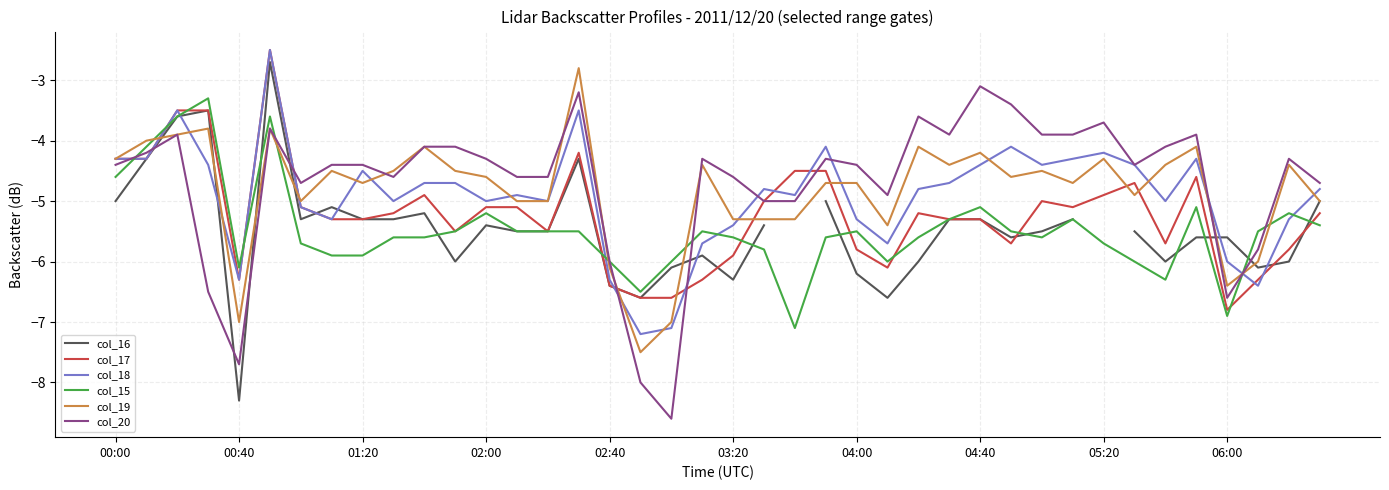

Which series ends up on top after the final intersection of col_16 and col_19?

col_19